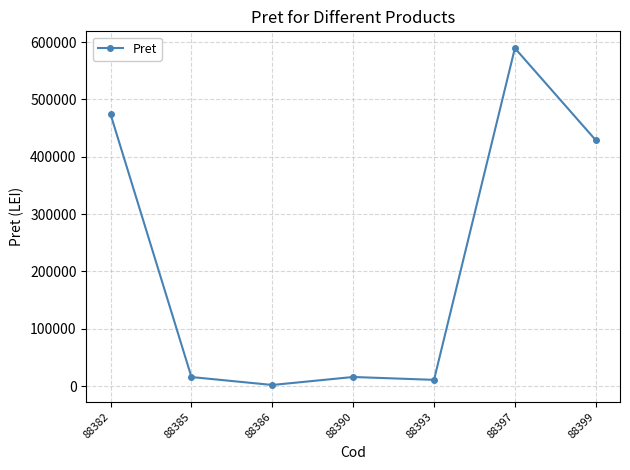

At which category does the data reach its first local valley?

88386